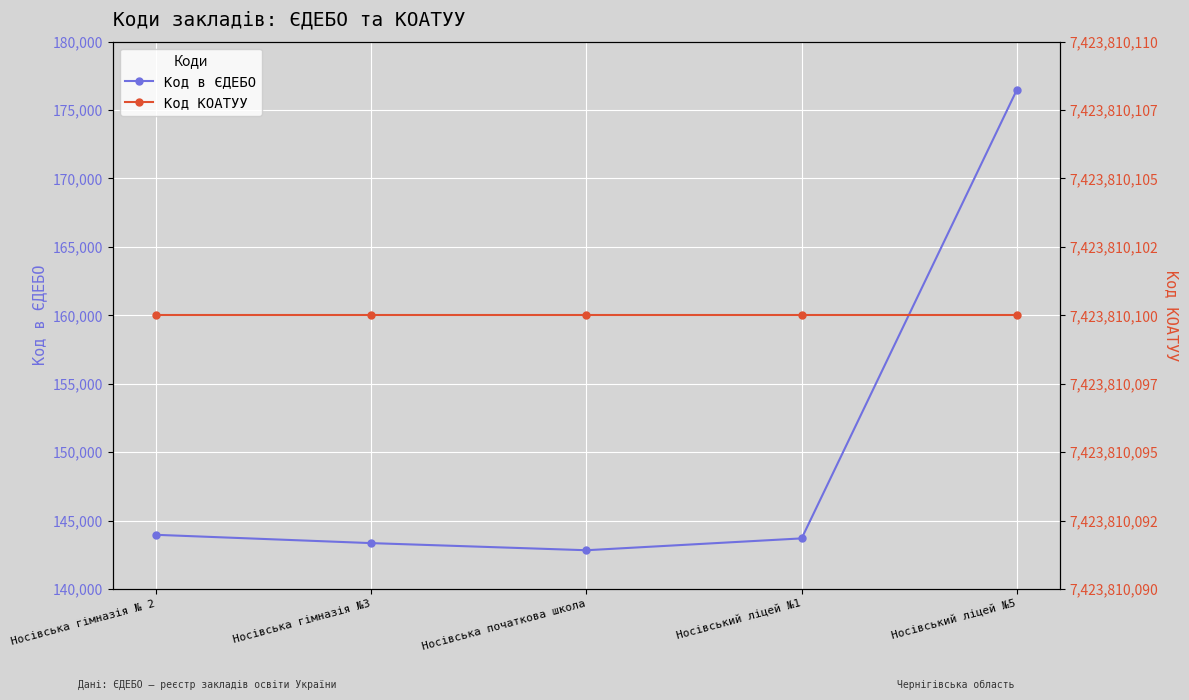

At which label is Код в ЄДЕБО closest to 159655?

Носівська гімназія № 2